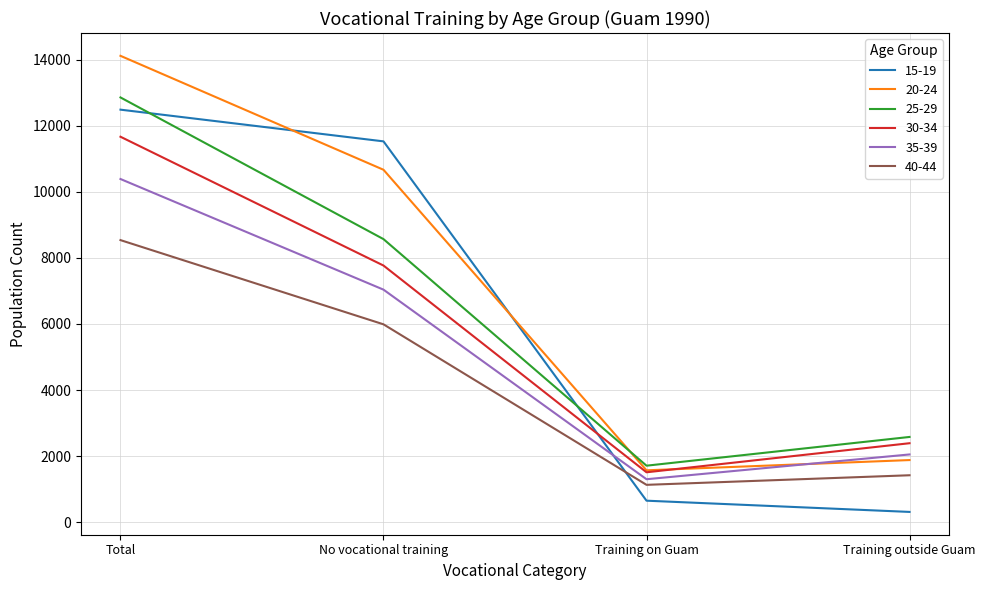

True or false: 20-24 and 40-44 intersect in this chart.

False